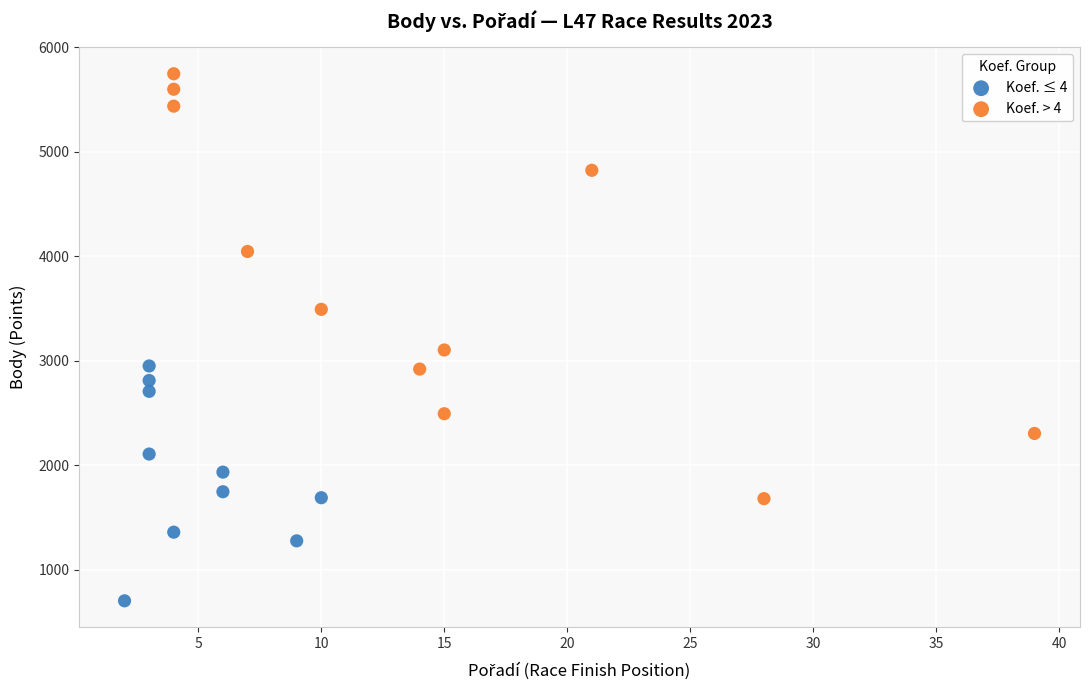

Which series has the widest spread of Y values?

Koef. > 4